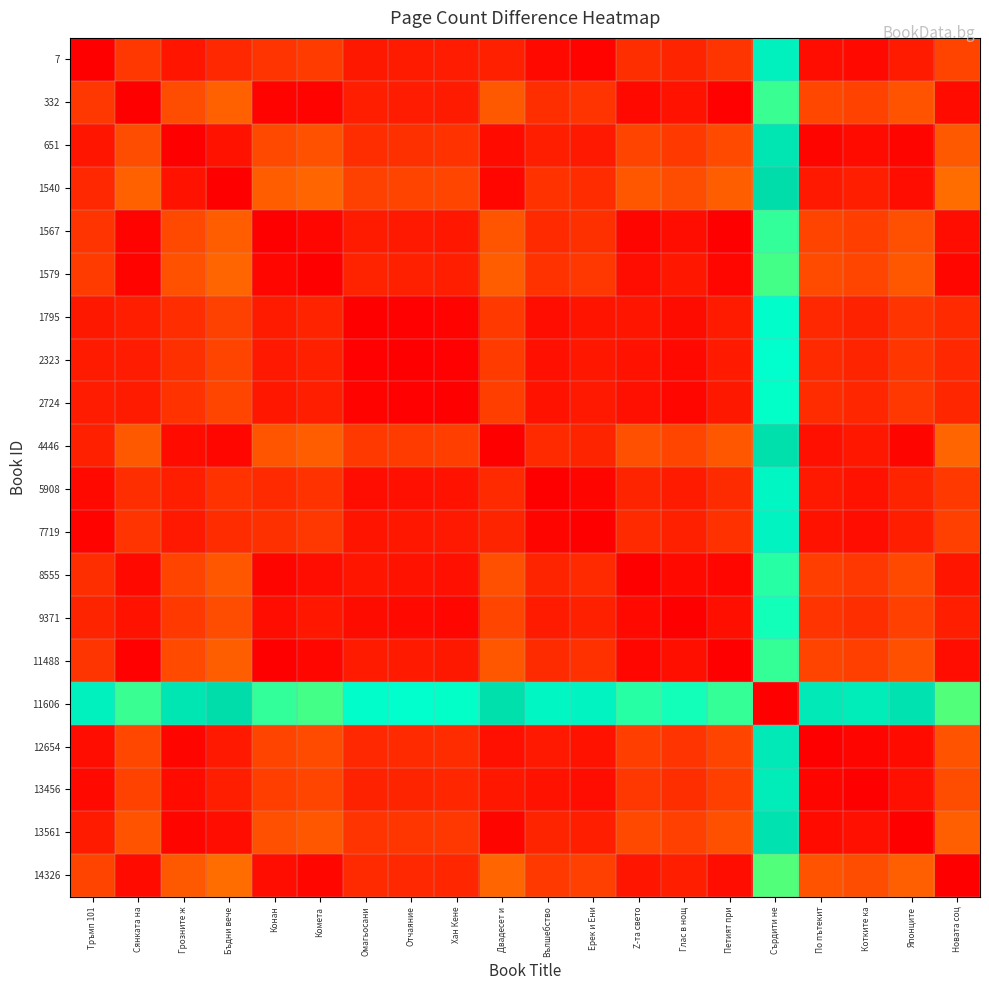

Reading left to right, transcribe all the data shown in this chart.

7: Тръмп 101=0.0	Сянката на=0.1	Грозните ж=0.0	Бъдни вече=0.1	Конан=0.1	Комета=0.1	Омагьосани=0.1	Отчаяние=0.1	Хан Кене=0.1	Двадесет и=0.1	Вълшебство=0.0	Ерек и Ени=0.0	Z-та свето=0.1	Глас в нощ=0.1	Петият при=0.1	Сърдити не=0.9	По пътекит=0.0	Котките ка=0.0	Японците=0.1	Новата соц=0.1
332: Тръмп 101=0.1	Сянката на=0.0	Грозните ж=0.2	Бъдни вече=0.2	Конан=0.0	Комета=0.0	Омагьосани=0.1	Отчаяние=0.1	Хан Кене=0.1	Двадесет и=0.2	Вълшебство=0.1	Ерек и Ени=0.1	Z-та свето=0.0	Глас в нощ=0.0	Петият при=0.0	Сърдити не=0.8	По пътекит=0.2	Котките ка=0.1	Японците=0.2	Новата соц=0.0
651: Тръмп 101=0.0	Сянката на=0.2	Грозните ж=0.0	Бъдни вече=0.0	Конан=0.2	Комета=0.2	Омагьосани=0.1	Отчаяние=0.1	Хан Кене=0.1	Двадесет и=0.0	Вълшебство=0.1	Ерек и Ени=0.1	Z-та свето=0.1	Глас в нощ=0.1	Петият при=0.2	Сърдити не=1.0	По пътекит=0.0	Котките ка=0.0	Японците=0.0	Новата соц=0.2
1540: Тръмп 101=0.1	Сянката на=0.2	Грозните ж=0.0	Бъдни вече=0.0	Конан=0.2	Комета=0.2	Омагьосани=0.1	Отчаяние=0.1	Хан Кене=0.1	Двадесет и=0.0	Вълшебство=0.1	Ерек и Ени=0.1	Z-та свето=0.2	Глас в нощ=0.2	Петият при=0.2	Сърдити не=1.0	По пътекит=0.1	Котките ка=0.1	Японците=0.0	Новата соц=0.2
1567: Тръмп 101=0.1	Сянката на=0.0	Грозните ж=0.2	Бъдни вече=0.2	Конан=0.0	Комета=0.0	Омагьосани=0.1	Отчаяние=0.1	Хан Кене=0.0	Двадесет и=0.2	Вълшебство=0.1	Ерек и Ени=0.1	Z-та свето=0.0	Глас в нощ=0.0	Петият при=0.0	Сърдити не=0.8	По пътекит=0.1	Котките ка=0.1	Японците=0.2	Новата соц=0.0
1579: Тръмп 101=0.1	Сянката на=0.0	Грозните ж=0.2	Бъдни вече=0.2	Конан=0.0	Комета=0.0	Омагьосани=0.1	Отчаяние=0.1	Хан Кене=0.1	Двадесет и=0.2	Вълшебство=0.1	Ерек и Ени=0.1	Z-та свето=0.0	Глас в нощ=0.0	Петият при=0.0	Сърдити не=0.8	По пътекит=0.2	Котките ка=0.1	Японците=0.2	Новата соц=0.0
1795: Тръмп 101=0.1	Сянката на=0.1	Грозните ж=0.1	Бъдни вече=0.1	Конан=0.1	Комета=0.1	Омагьосани=0.0	Отчаяние=0.0	Хан Кене=0.0	Двадесет и=0.1	Вълшебство=0.0	Ерек и Ени=0.0	Z-та свето=0.0	Глас в нощ=0.0	Петият при=0.1	Сърдити не=0.9	По пътекит=0.1	Котките ка=0.1	Японците=0.1	Новата соц=0.1
2323: Тръмп 101=0.1	Сянката на=0.1	Грозните ж=0.1	Бъдни вече=0.1	Конан=0.1	Комета=0.1	Омагьосани=0.0	Отчаяние=0.0	Хан Кене=0.0	Двадесет и=0.1	Вълшебство=0.0	Ерек и Ени=0.0	Z-та свето=0.0	Глас в нощ=0.0	Петият при=0.1	Сърдити не=0.9	По пътекит=0.1	Котките ка=0.1	Японците=0.1	Новата соц=0.1
2724: Тръмп 101=0.1	Сянката на=0.1	Грозните ж=0.1	Бъдни вече=0.1	Конан=0.0	Комета=0.1	Омагьосани=0.0	Отчаяние=0.0	Хан Кене=0.0	Двадесет и=0.1	Вълшебство=0.0	Ерек и Ени=0.1	Z-та свето=0.0	Глас в нощ=0.0	Петият при=0.1	Сърдити не=0.9	По пътекит=0.1	Котките ка=0.1	Японците=0.1	Новата соц=0.1
4446: Тръмп 101=0.1	Сянката на=0.2	Грозните ж=0.0	Бъдни вече=0.0	Конан=0.2	Комета=0.2	Омагьосани=0.1	Отчаяние=0.1	Хан Кене=0.1	Двадесет и=0.0	Вълшебство=0.1	Ерек и Ени=0.1	Z-та свето=0.2	Глас в нощ=0.1	Петият при=0.2	Сърдити не=1.0	По пътекит=0.0	Котките ка=0.0	Японците=0.0	Новата соц=0.2
5908: Тръмп 101=0.0	Сянката на=0.1	Грозните ж=0.1	Бъдни вече=0.1	Конан=0.1	Комета=0.1	Омагьосани=0.0	Отчаяние=0.0	Хан Кене=0.0	Двадесет и=0.1	Вълшебство=0.0	Ерек и Ени=0.0	Z-та свето=0.1	Глас в нощ=0.1	Петият при=0.1	Сърдити не=0.9	По пътекит=0.1	Котките ка=0.0	Японците=0.1	Новата соц=0.1
7719: Тръмп 101=0.0	Сянката на=0.1	Грозните ж=0.1	Бъдни вече=0.1	Конан=0.1	Комета=0.1	Омагьосани=0.0	Отчаяние=0.0	Хан Кене=0.1	Двадесет и=0.1	Вълшебство=0.0	Ерек и Ени=0.0	Z-та свето=0.1	Глас в нощ=0.1	Петият при=0.1	Сърдити не=0.9	По пътекит=0.0	Котките ка=0.0	Японците=0.1	Новата соц=0.1
8555: Тръмп 101=0.1	Сянката на=0.0	Грозните ж=0.1	Бъдни вече=0.2	Конан=0.0	Комета=0.0	Омагьосани=0.0	Отчаяние=0.0	Хан Кене=0.0	Двадесет и=0.2	Вълшебство=0.1	Ерек и Ени=0.1	Z-та свето=0.0	Глас в нощ=0.0	Петият при=0.0	Сърдити не=0.8	По пътекит=0.1	Котките ка=0.1	Японците=0.2	Новата соц=0.0
9371: Тръмп 101=0.1	Сянката на=0.0	Грозните ж=0.1	Бъдни вече=0.2	Конан=0.0	Комета=0.0	Омагьосани=0.0	Отчаяние=0.0	Хан Кене=0.0	Двадесет и=0.1	Вълшебство=0.1	Ерек и Ени=0.1	Z-та свето=0.0	Глас в нощ=0.0	Петият при=0.0	Сърдити не=0.8	По пътекит=0.1	Котките ка=0.1	Японците=0.1	Новата соц=0.1
11488: Тръмп 101=0.1	Сянката на=0.0	Грозните ж=0.2	Бъдни вече=0.2	Конан=0.0	Комета=0.0	Омагьосани=0.1	Отчаяние=0.1	Хан Кене=0.1	Двадесет и=0.2	Вълшебство=0.1	Ерек и Ени=0.1	Z-та свето=0.0	Глас в нощ=0.0	Петият при=0.0	Сърдити не=0.8	По пътекит=0.1	Котките ка=0.1	Японците=0.2	Новата соц=0.0
11606: Тръмп 101=0.9	Сянката на=0.8	Грозните ж=1.0	Бъдни вече=1.0	Конан=0.8	Комета=0.8	Омагьосани=0.9	Отчаяние=0.9	Хан Кене=0.9	Двадесет и=1.0	Вълшебство=0.9	Ерек и Ени=0.9	Z-та свето=0.8	Глас в нощ=0.8	Петият при=0.8	Сърдити не=0.0	По пътекит=0.9	Котките ка=0.9	Японците=1.0	Новата соц=0.8
12654: Тръмп 101=0.0	Сянката на=0.2	Грозните ж=0.0	Бъдни вече=0.1	Конан=0.1	Комета=0.2	Омагьосани=0.1	Отчаяние=0.1	Хан Кене=0.1	Двадесет и=0.0	Вълшебство=0.1	Ерек и Ени=0.0	Z-та свето=0.1	Глас в нощ=0.1	Петият при=0.1	Сърдити не=0.9	По пътекит=0.0	Котките ка=0.0	Японците=0.0	Новата соц=0.2
13456: Тръмп 101=0.0	Сянката на=0.1	Грозните ж=0.0	Бъдни вече=0.1	Конан=0.1	Комета=0.1	Омагьосани=0.1	Отчаяние=0.1	Хан Кене=0.1	Двадесет и=0.0	Вълшебство=0.0	Ерек и Ени=0.0	Z-та свето=0.1	Глас в нощ=0.1	Петият при=0.1	Сърдити не=0.9	По пътекит=0.0	Котките ка=0.0	Японците=0.0	Новата соц=0.2
13561: Тръмп 101=0.1	Сянката на=0.2	Грозните ж=0.0	Бъдни вече=0.0	Конан=0.2	Комета=0.2	Омагьосани=0.1	Отчаяние=0.1	Хан Кене=0.1	Двадесет и=0.0	Вълшебство=0.1	Ерек и Ени=0.1	Z-та свето=0.2	Глас в нощ=0.1	Петият при=0.2	Сърдити не=1.0	По пътекит=0.0	Котките ка=0.0	Японците=0.0	Новата соц=0.2
14326: Тръмп 101=0.1	Сянката на=0.0	Грозните ж=0.2	Бъдни вече=0.2	Конан=0.0	Комета=0.0	Омагьосани=0.1	Отчаяние=0.1	Хан Кене=0.1	Двадесет и=0.2	Вълшебство=0.1	Ерек и Ени=0.1	Z-та свето=0.0	Глас в нощ=0.1	Петият при=0.0	Сърдити не=0.8	По пътекит=0.2	Котките ка=0.2	Японците=0.2	Новата соц=0.0